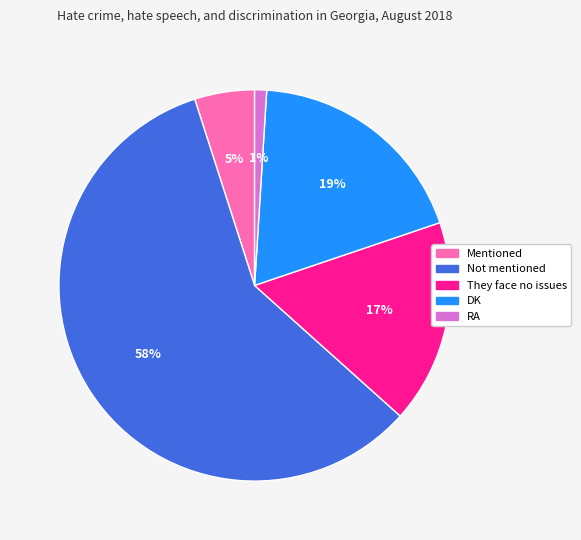

To the nearest percent, what is the difference between the largest and smallest slice percentages?

57%